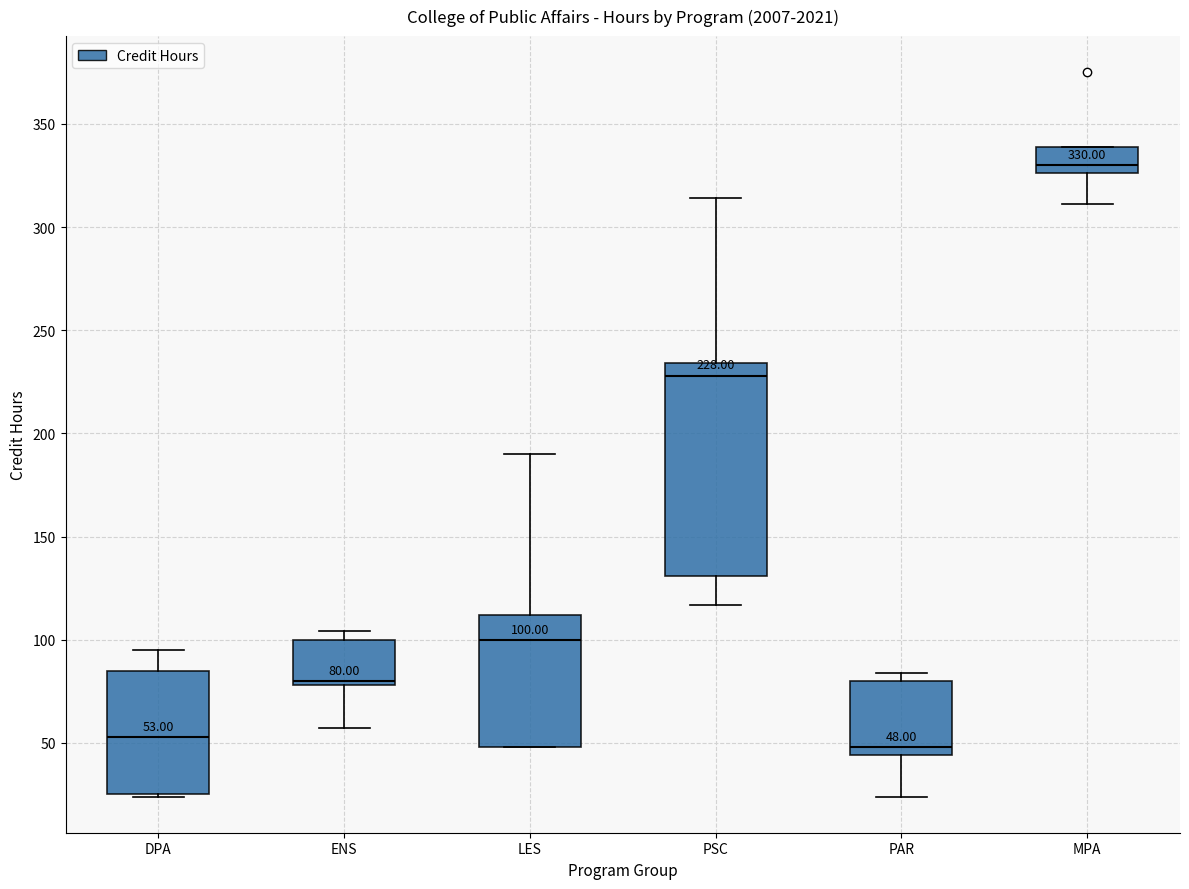

Which box has the lowest median line?

PAR